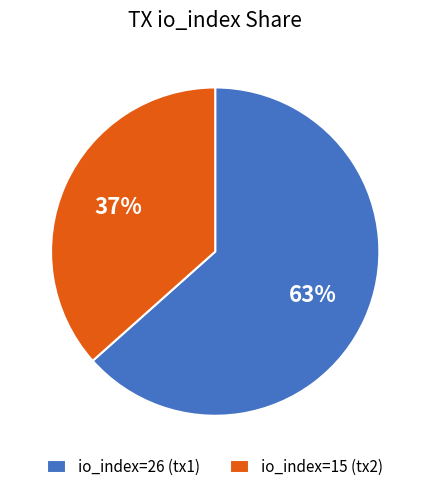

What percentage is the io_index=15 (tx2) slice, to the nearest percent?

37%